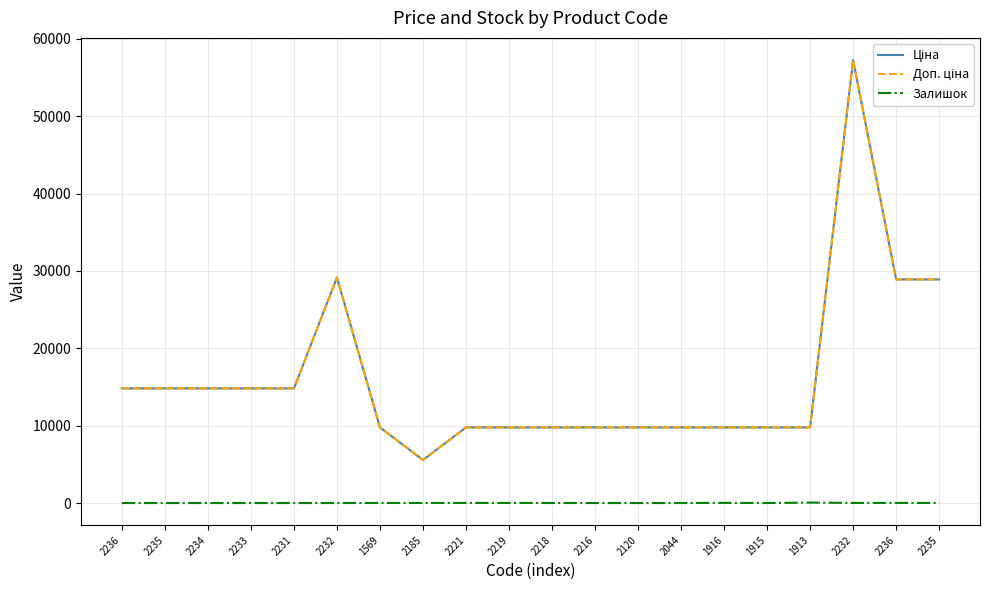

Reading left to right, extract all data points from this chart.

Ціна: 2236=14817.6	2235=14817.6	2234=14817.6	2233=14817.6	2231=14817.6	2232=29152.3	1569=9775.5	2185=5560.3	2221=9775.5	2219=9775.5	2218=9775.5	2216=9775.5	2120=9775.5	2044=9775.5	1916=9775.5	1915=9775.5	1913=9775.5	2232=57258.0	2236=28901.7	2235=28901.7
Доп. ціна: 2236=14817.6	2235=14817.6	2234=14817.6	2233=14817.6	2231=14817.6	2232=29152.3	1569=9775.5	2185=5560.3	2221=9775.5	2219=9775.5	2218=9775.5	2216=9775.5	2120=9775.5	2044=9775.5	1916=9775.5	1915=9775.5	1913=9775.5	2232=57258.0	2236=28901.7	2235=28901.7
Залишок: 2236=0.0	2235=0.0	2234=0.0	2233=0.0	2231=0.0	2232=0.0	1569=7.0	2185=6.0	2221=11.0	2219=11.0	2218=3.0	2216=0.0	2120=0.0	2044=1.0	1916=21.0	1915=0.0	1913=58.0	2232=13.0	2236=16.0	2235=14.0